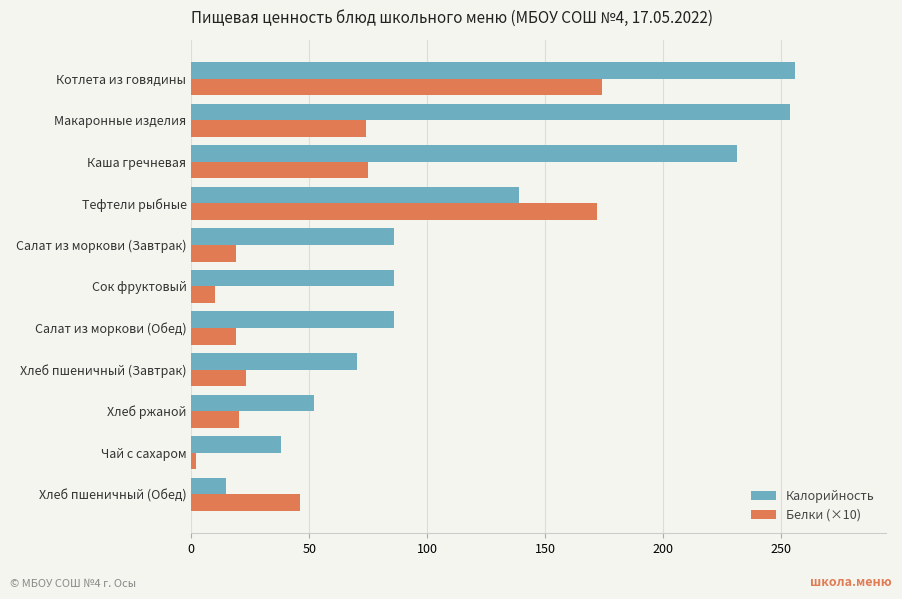

What is the average value of the Калорийность series?

119.4